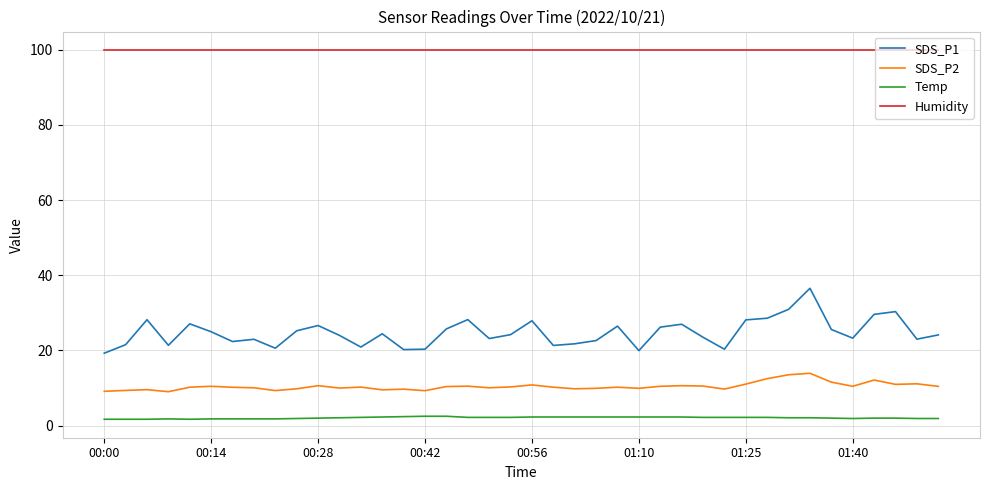

Does the chart display data point markers on the line(s)?

No